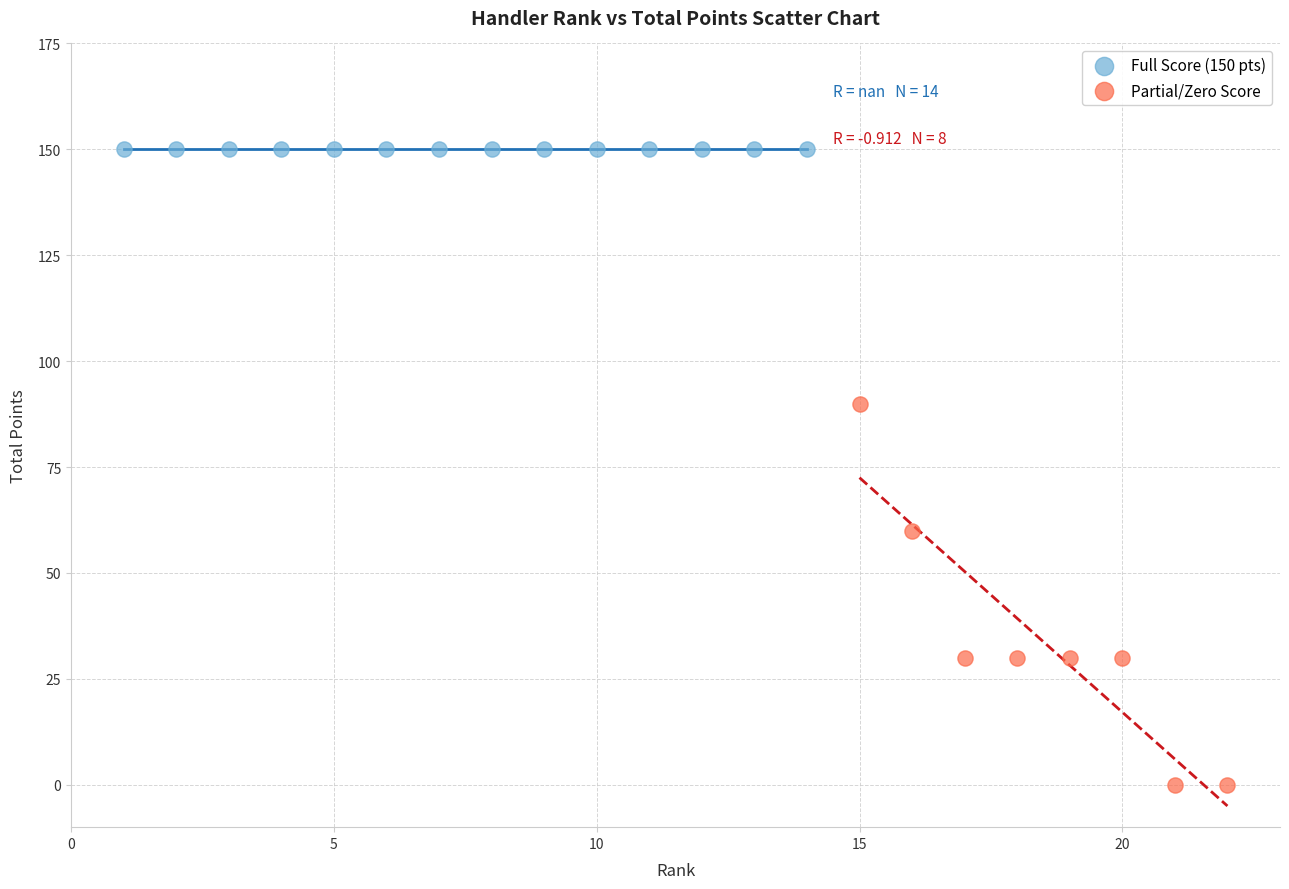

Which series contains the lowest Y value?

Partial/Zero Score